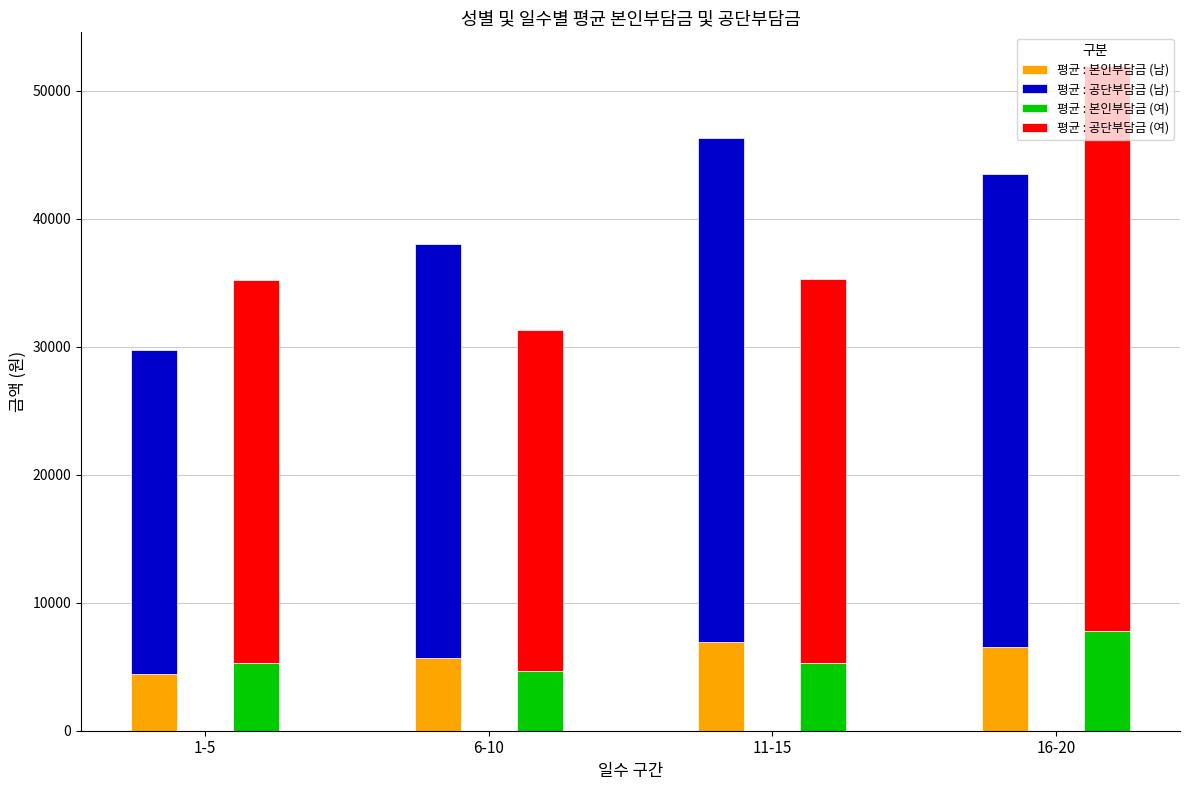

What are all the series names shown in the legend?

평균 : 본인부담금 (남), 평균 : 공단부담금 (남), 평균 : 본인부담금 (여), 평균 : 공단부담금 (여)